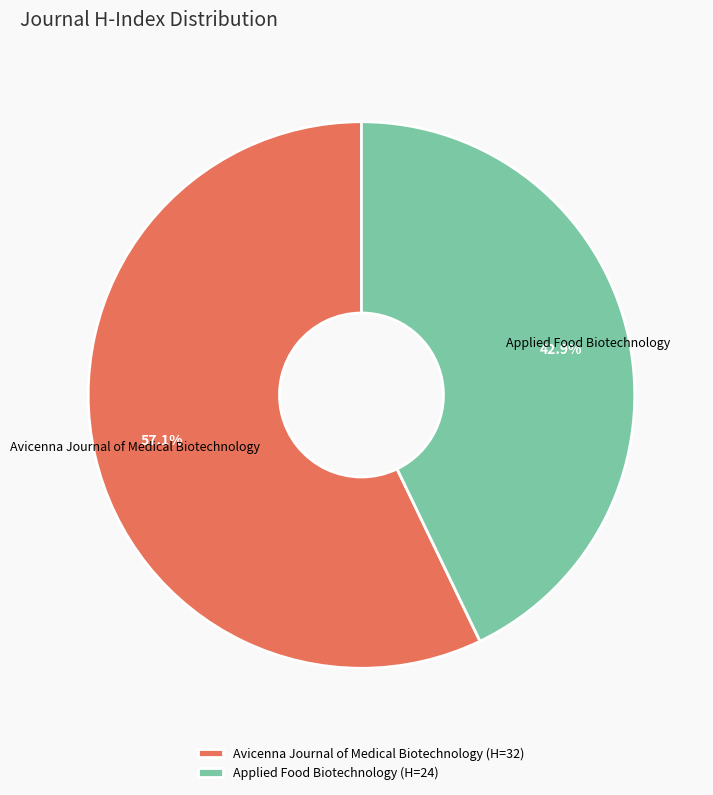

What is the total percentage of Avicenna Journal of Medical Biotechnology and Applied Food Biotechnology?

100.0%